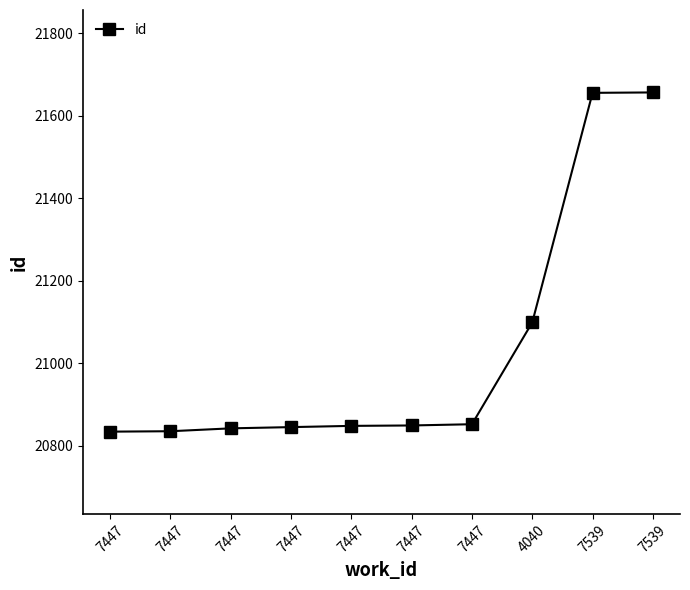

What is the label of the 5th point from the left?

7447